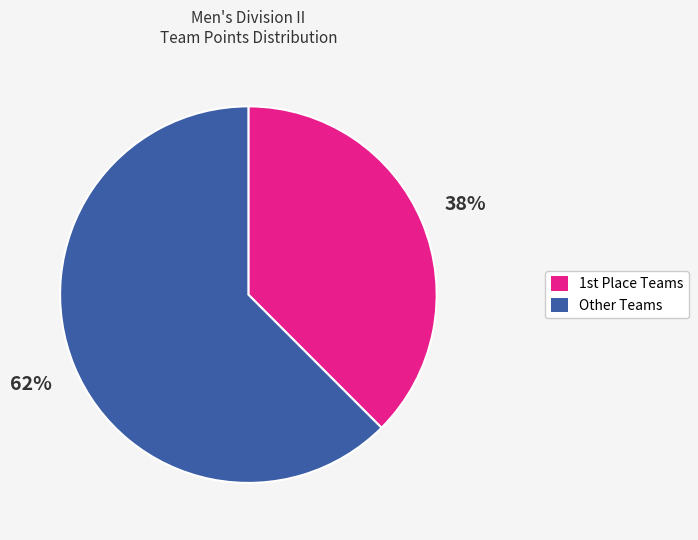

To the nearest percent, what is the average slice percentage?

50%